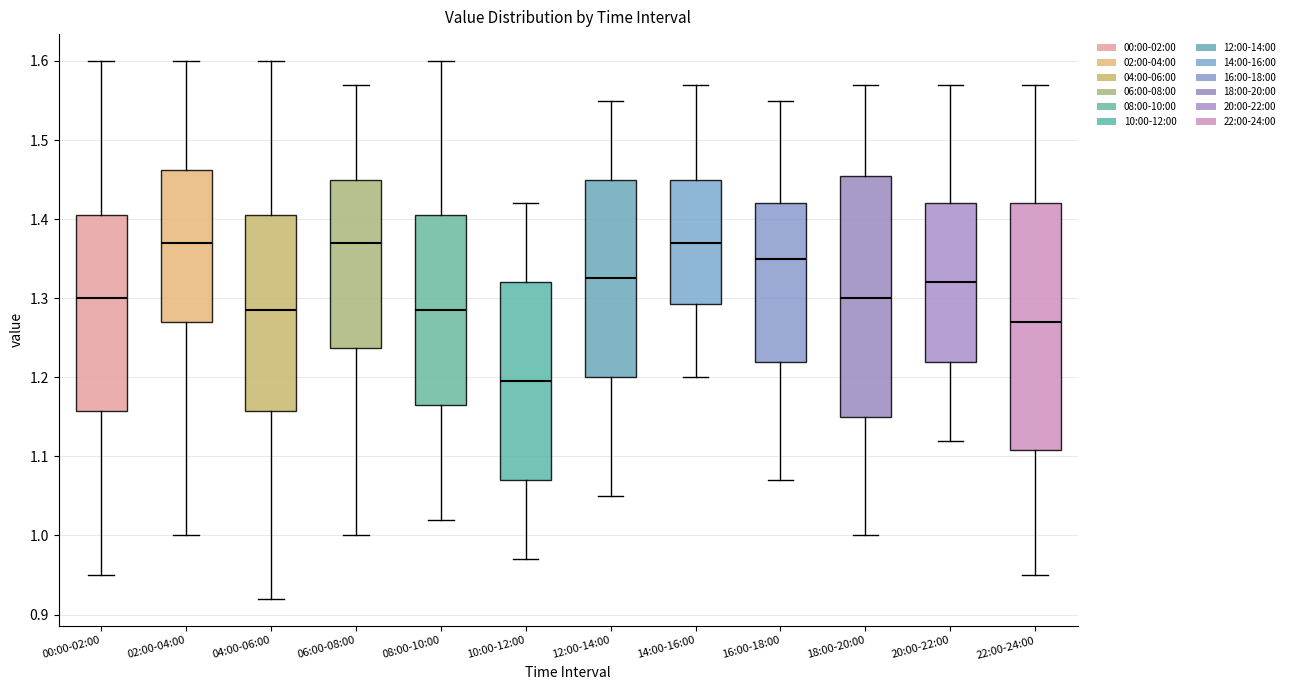

Reading left to right, transcribe this box plot: for each box, give where its median line is, the range the box spans, and where its two whiskers end, as read against the y-axis. The values are not printed on the chart, so give them approximately, as read against the axis.

00:00-02:00: median 1.30, box 1.16 to 1.41, whiskers 0.95 to 1.60
02:00-04:00: median 1.37, box 1.27 to 1.46, whiskers 1.00 to 1.60
04:00-06:00: median 1.29, box 1.16 to 1.41, whiskers 0.92 to 1.60
06:00-08:00: median 1.37, box 1.24 to 1.45, whiskers 1.00 to 1.57
08:00-10:00: median 1.29, box 1.17 to 1.41, whiskers 1.02 to 1.60
10:00-12:00: median 1.20, box 1.07 to 1.32, whiskers 0.97 to 1.42
12:00-14:00: median 1.33, box 1.20 to 1.45, whiskers 1.05 to 1.55
14:00-16:00: median 1.37, box 1.29 to 1.45, whiskers 1.20 to 1.57
16:00-18:00: median 1.35, box 1.22 to 1.42, whiskers 1.07 to 1.55
18:00-20:00: median 1.30, box 1.15 to 1.46, whiskers 1.00 to 1.57
20:00-22:00: median 1.32, box 1.22 to 1.42, whiskers 1.12 to 1.57
22:00-24:00: median 1.27, box 1.11 to 1.42, whiskers 0.95 to 1.57